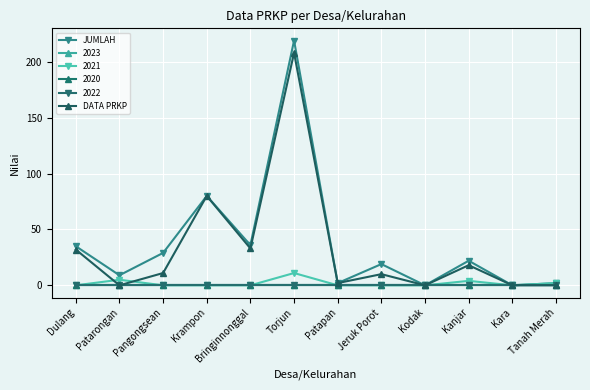

What is the difference between the maximum and minimum values in the JUMLAH series?

219